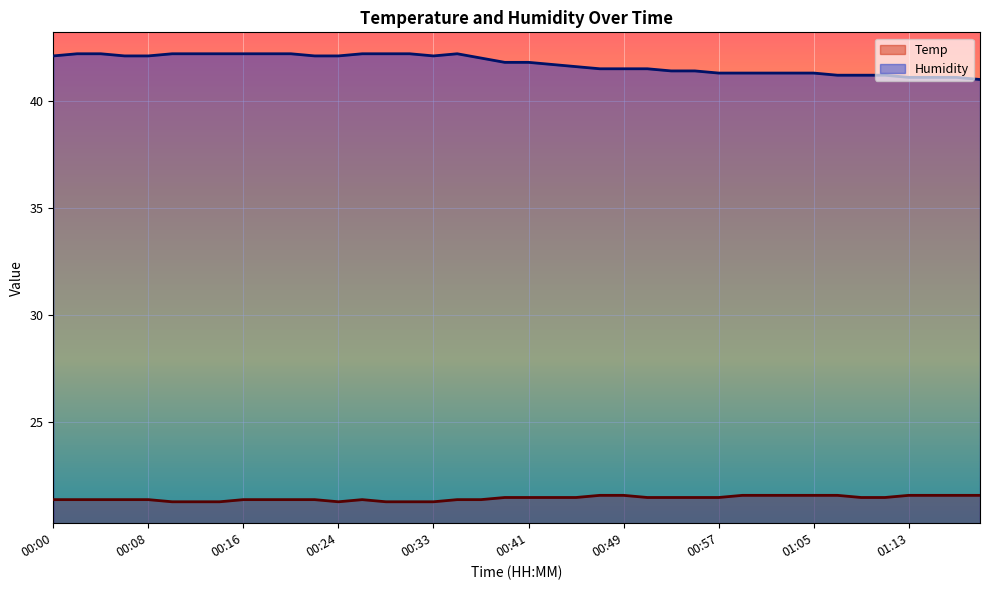

What is the greatest value displayed?

42.2